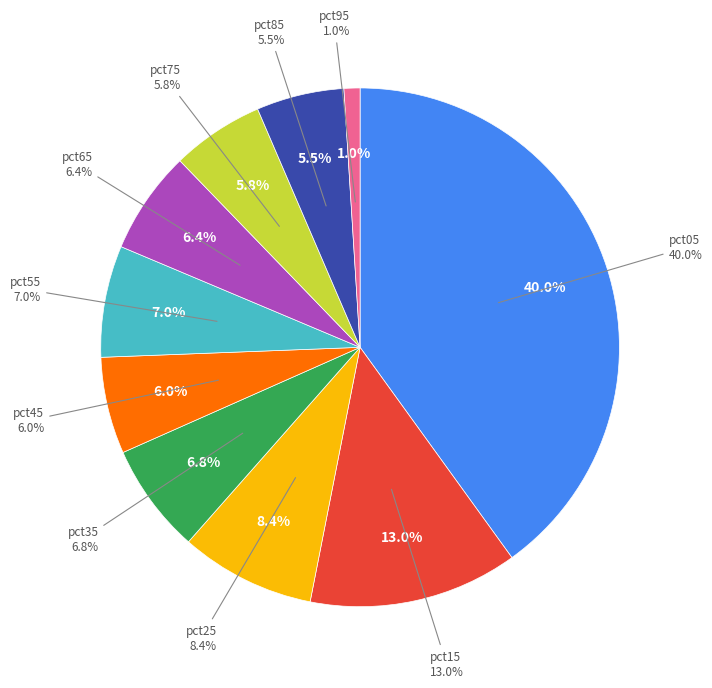

Does any single category account for the majority?

No